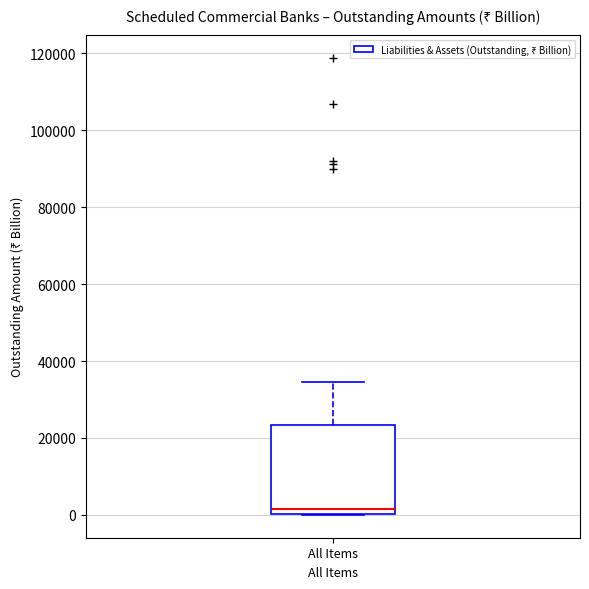

Read this box plot against the y-axis: the position of the median line, the range covered by the box, and the ends of both whiskers. The values are not printed on the chart, so give them approximately, as read against the axis.

median 2000, box 0 to 24000, whiskers 0 to 34000